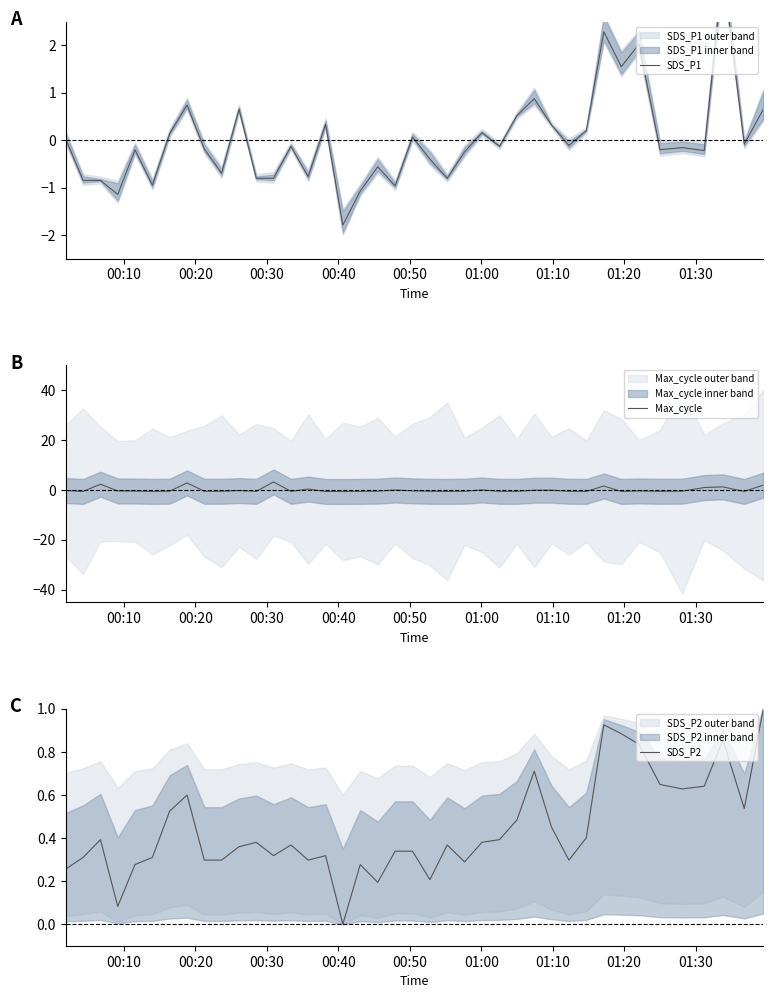

Which series has the largest range (max minus min)?

SDS_P1